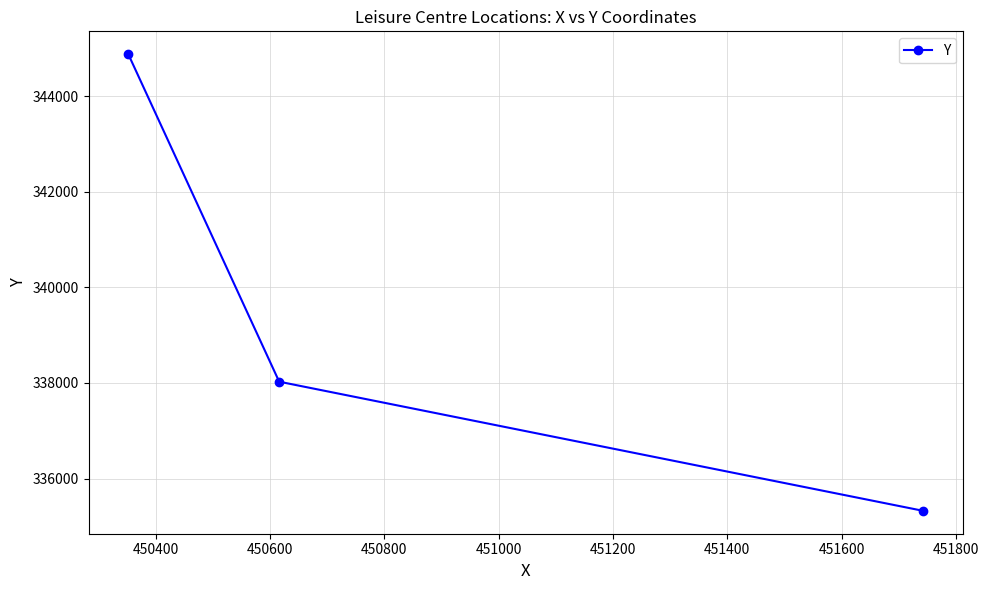

Reading left to right, extract all data points from this chart.

344877	338027	335325